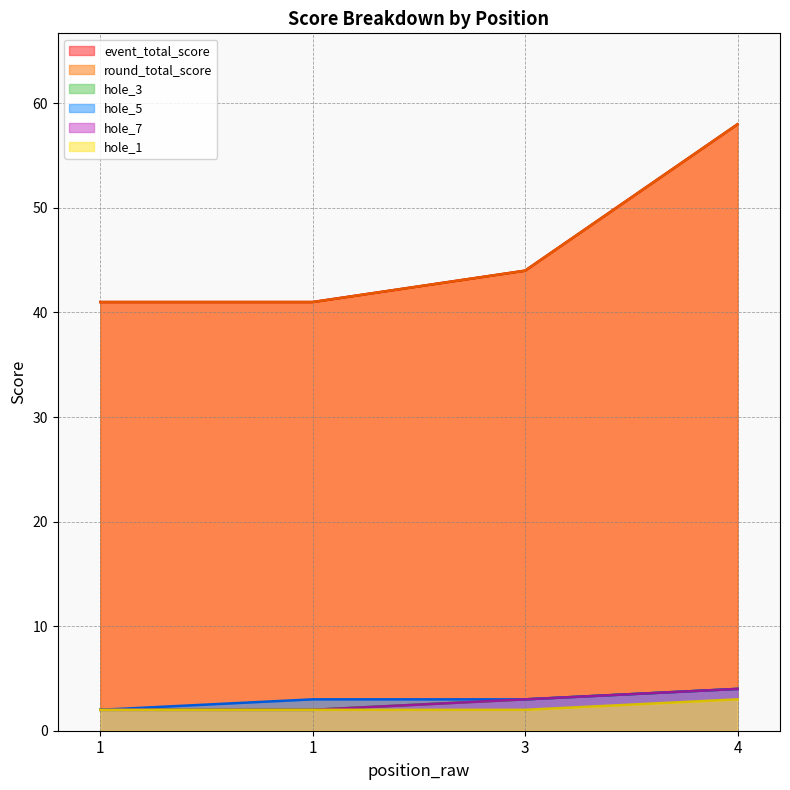

True or false: hole_1 and event_total_score cross at least once.

False